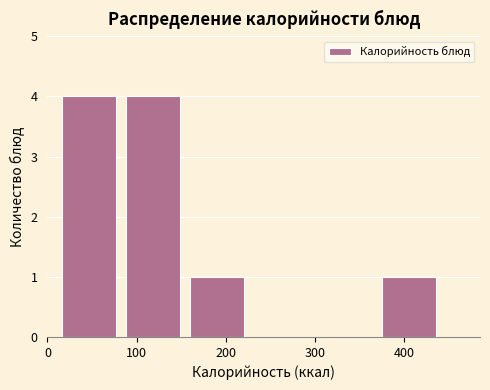

How tall is the bar that spans 370 to 440 on the x-axis? Neither the bar edges nor the heights are printed on the chart, so give them approximately, as read against the axes.

1